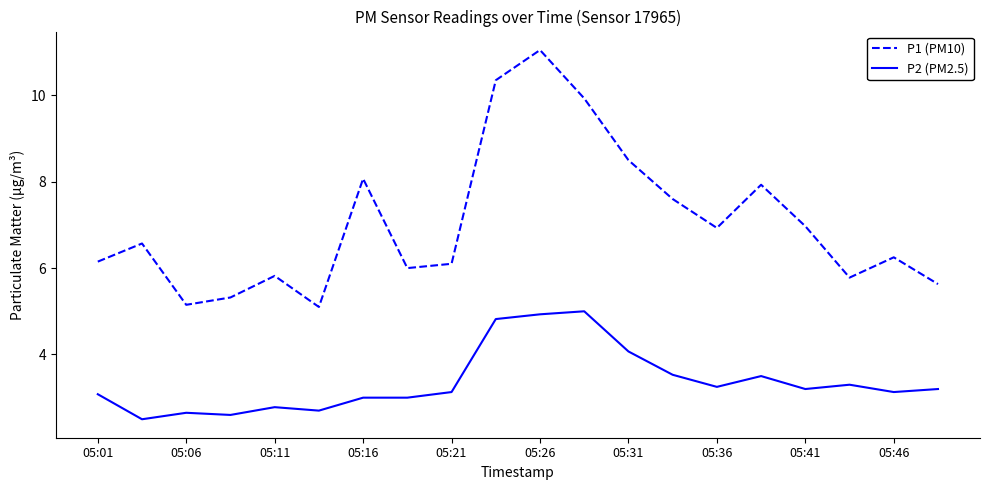

List the series in order of their peak value, highest first.

P1 (PM10), P2 (PM2.5)